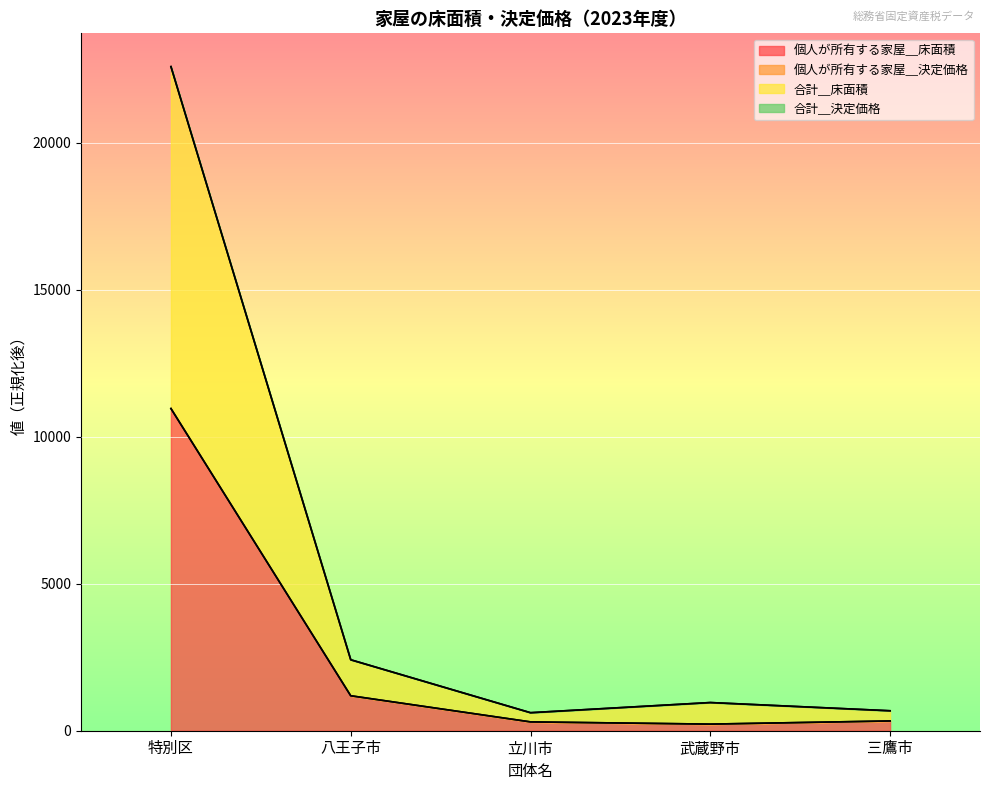

Reading left to right, what are all the values shown in this chart?

個人が所有する家屋＿床面積: 10961.0	1189.4	300.3	224.6	332.3
個人が所有する家屋＿決定価格: 10964.4	1189.8	300.4	224.7	332.4
合計＿床面積: 22598.3	2414.9	613.2	958.7	679.0
合計＿決定価格: 22594.6	2414.5	613.1	958.3	678.9